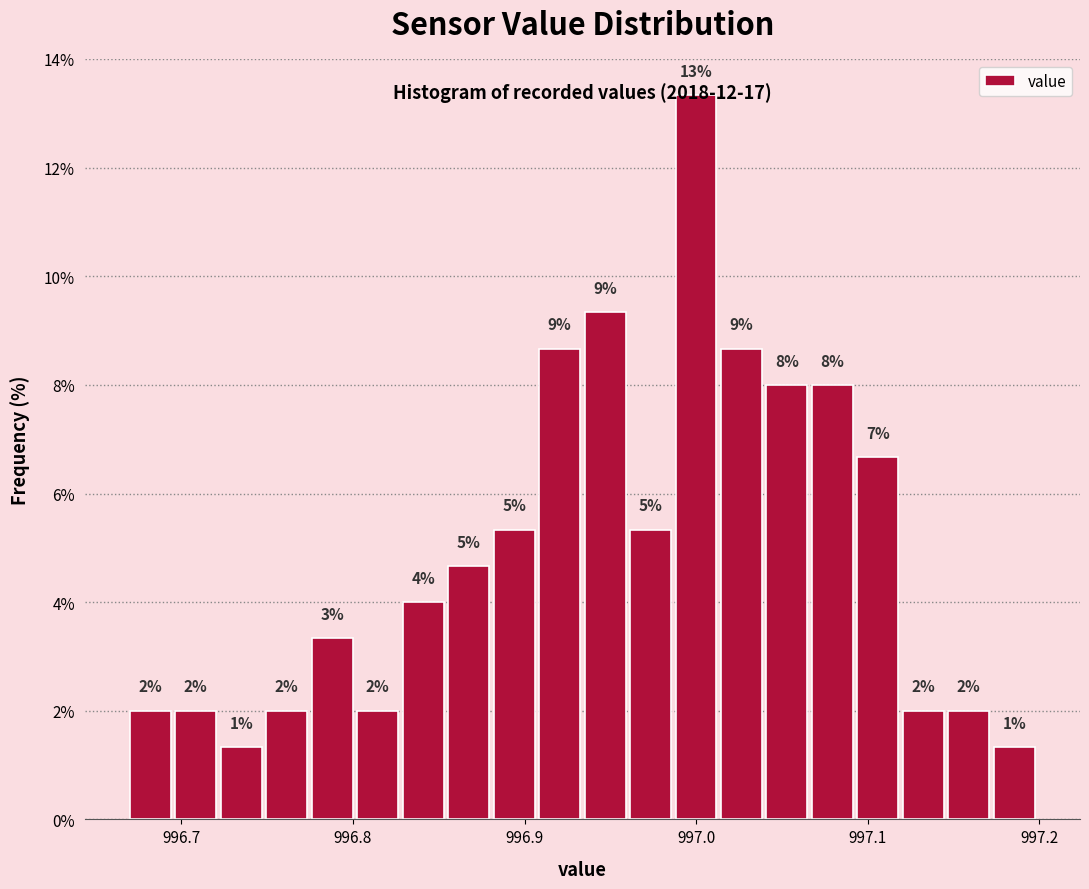

Around what value on the x-axis is the tallest bar? Give the approximate position of its centre, as read against the axis.

997.00